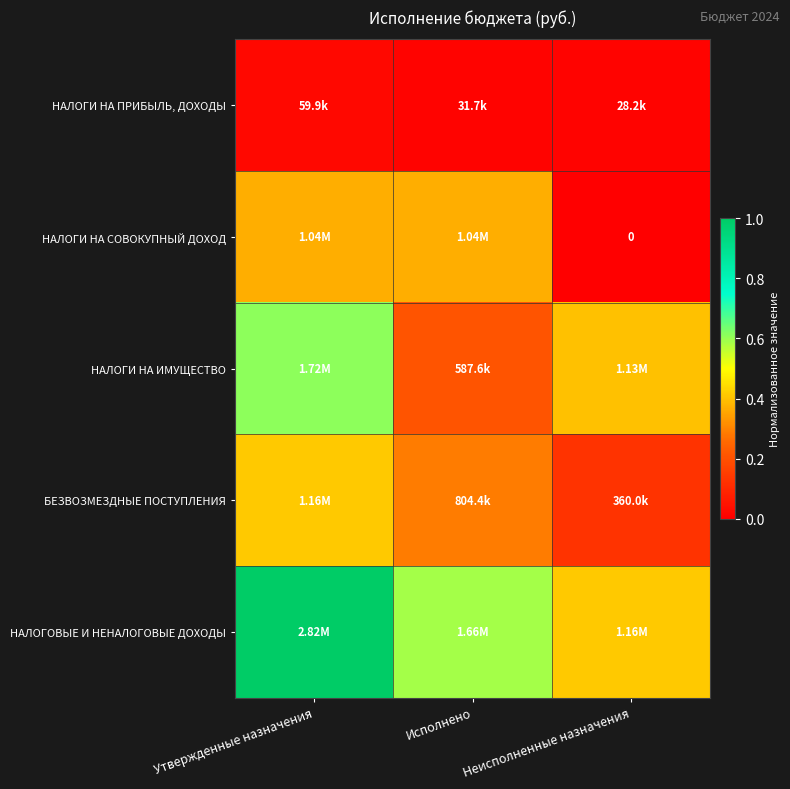

At Утвержденные назначения, list the series in order from largest to smallest.

НАЛОГОВЫЕ И НЕНАЛОГОВЫЕ ДОХОДЫ, НАЛОГИ НА ИМУЩЕСТВО, БЕЗВОЗМЕЗДНЫЕ ПОСТУПЛЕНИЯ, НАЛОГИ НА СОВОКУПНЫЙ ДОХОД, НАЛОГИ НА ПРИБЫЛЬ, ДОХОДЫ